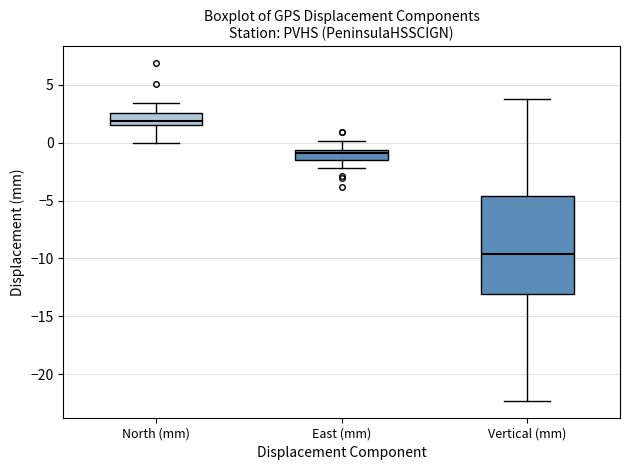

Reading left to right, read every box against the y-axis: the position of its median line, the range the box covers, and the ends of its whiskers. The values are not printed on the chart, so give them approximately, as read against the axis.

North (mm): median 2.0, box 1.5 to 2.5, whiskers 0.0 to 3.5
East (mm): median -1.0, box -1.5 to -0.5, whiskers -2.0 to 0.0
Vertical (mm): median -9.5, box -13.0 to -4.5, whiskers -22.5 to 4.0